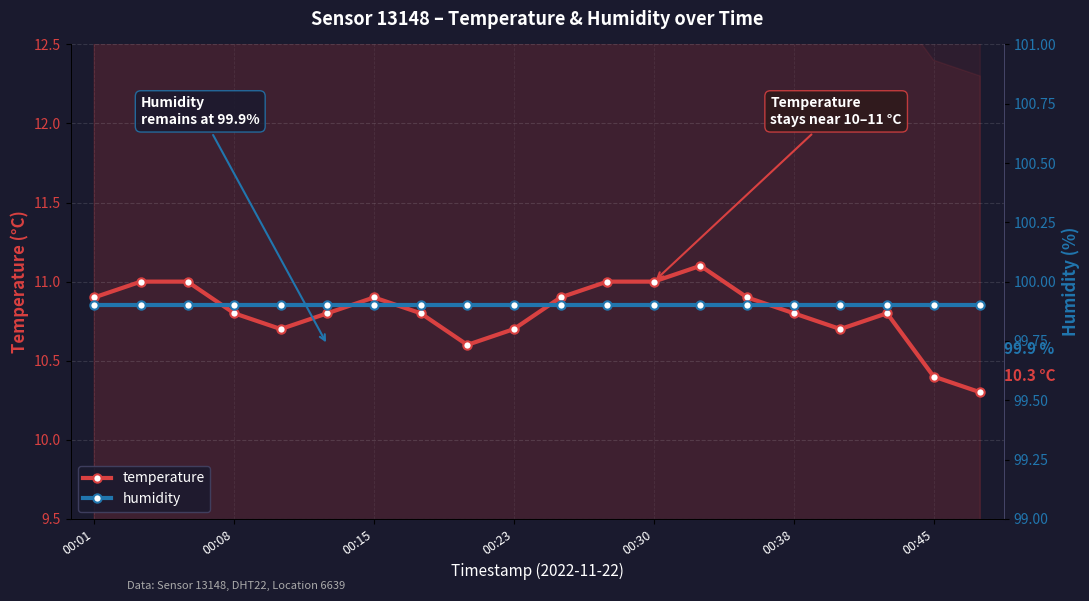

True or false: temperature has more than 2 interior local peaks.

True